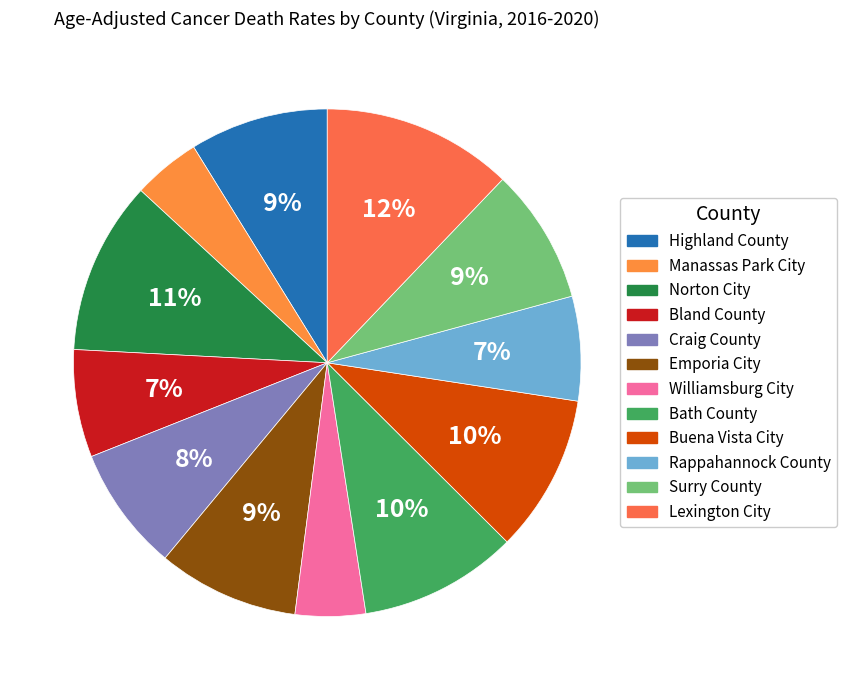

How many slices are in this pie chart?

12